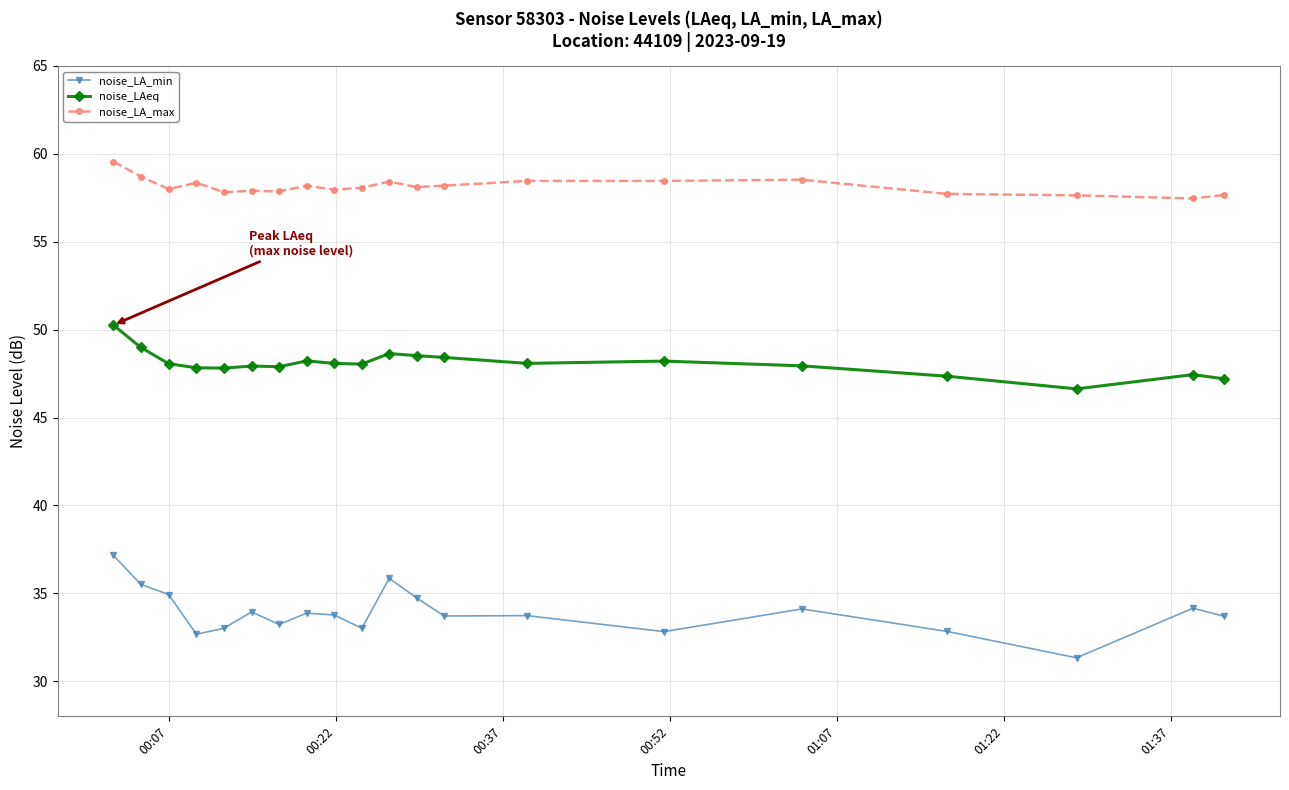

Which series has the widest spread of values?

noise_LA_min